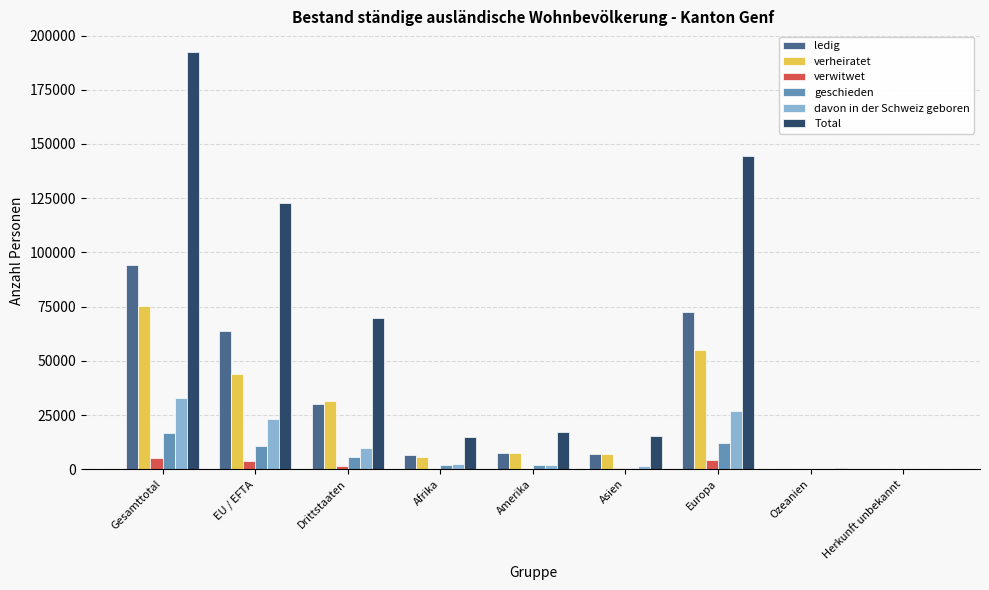

What is the highest value of the verwitwet series?

5184